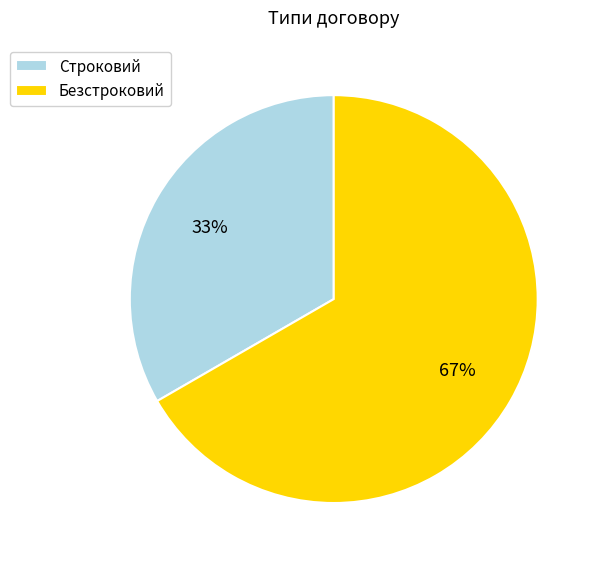

To the nearest percent, what is the combined percentage of Строковий and Безстроковий?

100%